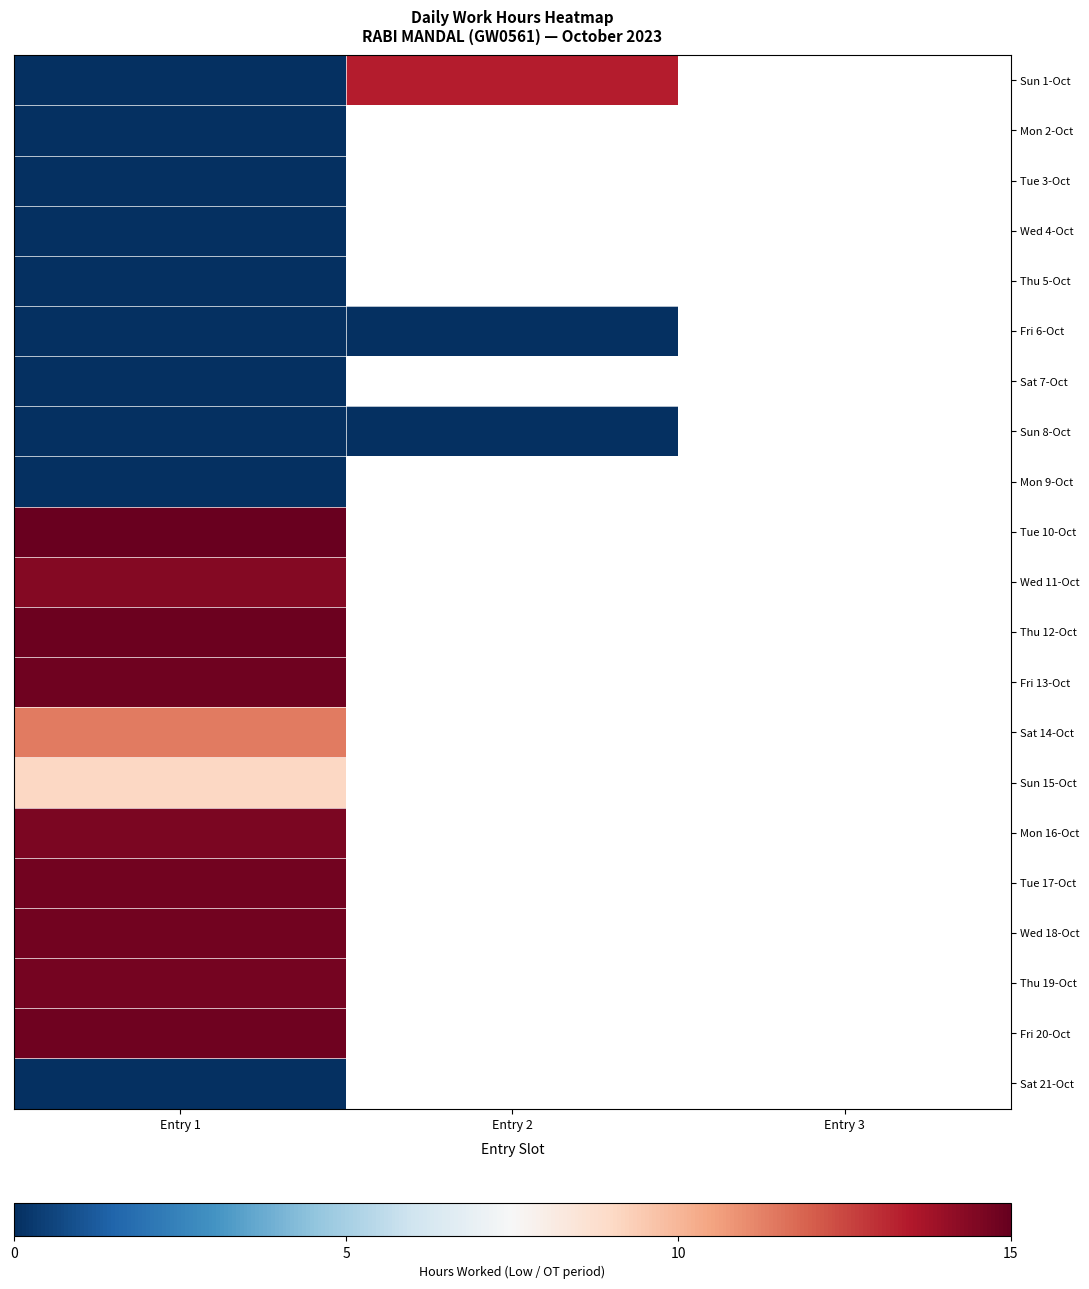

What is the difference between the highest and lowest values at Entry 2?

13.4